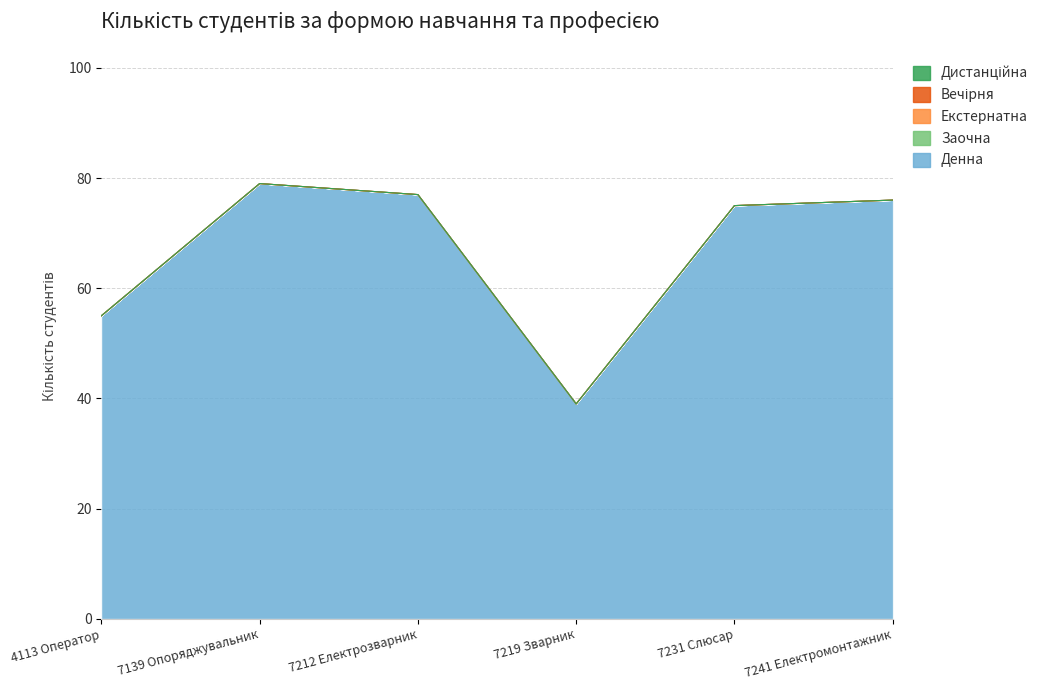

True or false: Вечірня has more than 2 interior local peaks.

False